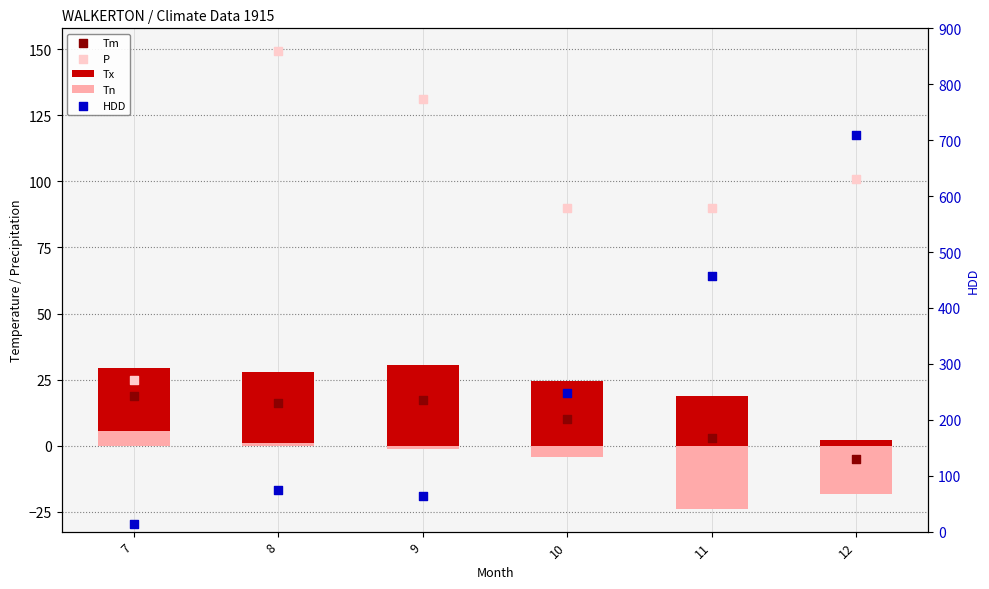

Is the value of Tm at 11 greater than the value of P at 12?

No